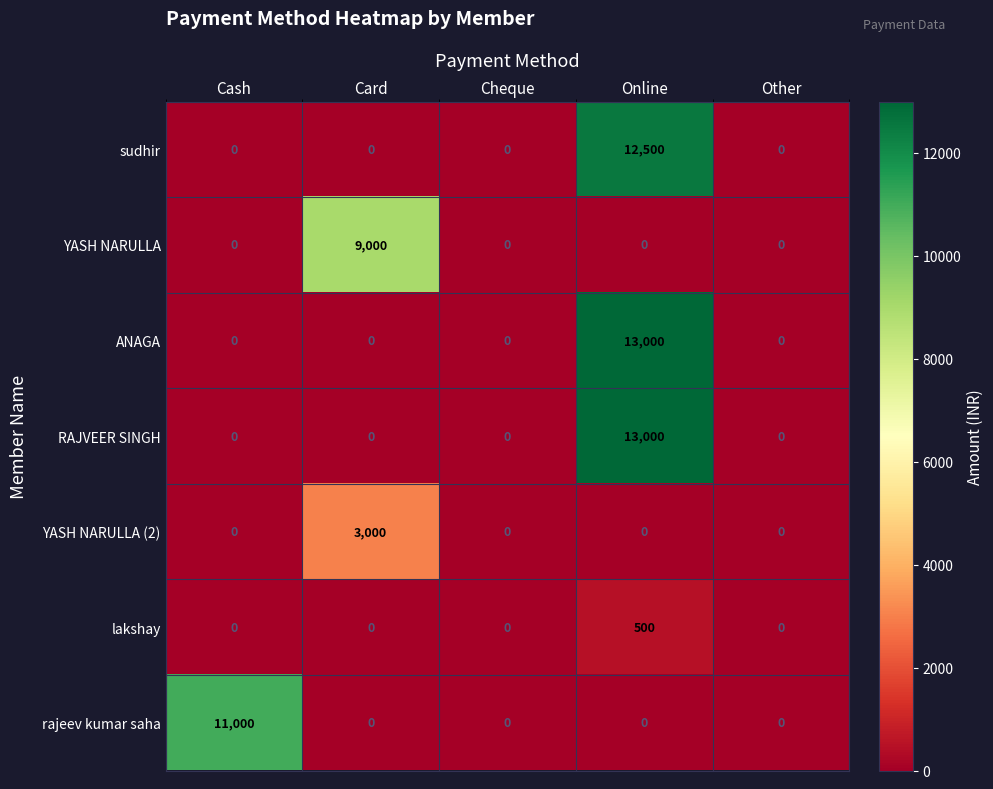

At which category is the sum across all series the highest?

Online